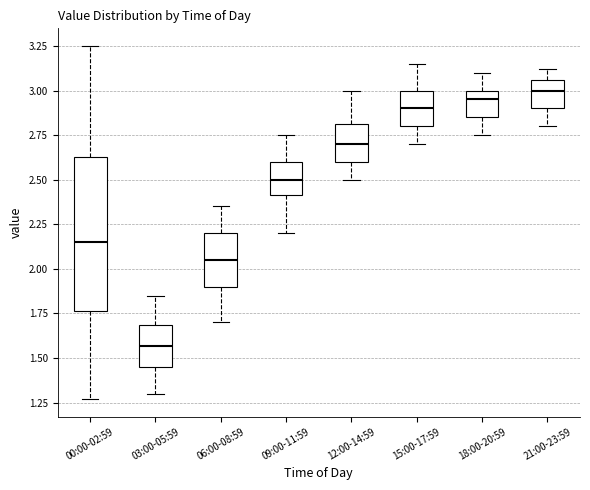

Reading left to right, read every box against the y-axis: the position of its median line, the range the box covers, and the ends of its whiskers. The values are not printed on the chart, so give them approximately, as read against the axis.

00:00-02:59: median 2.15, box 1.75 to 2.65, whiskers 1.25 to 3.25
03:00-05:59: median 1.55, box 1.45 to 1.70, whiskers 1.30 to 1.85
06:00-08:59: median 2.05, box 1.90 to 2.20, whiskers 1.70 to 2.35
09:00-11:59: median 2.50, box 2.40 to 2.60, whiskers 2.20 to 2.75
12:00-14:59: median 2.70, box 2.60 to 2.80, whiskers 2.50 to 3.00
15:00-17:59: median 2.90, box 2.80 to 3.00, whiskers 2.70 to 3.15
18:00-20:59: median 2.95, box 2.85 to 3.00, whiskers 2.75 to 3.10
21:00-23:59: median 3.00, box 2.90 to 3.05, whiskers 2.80 to 3.10